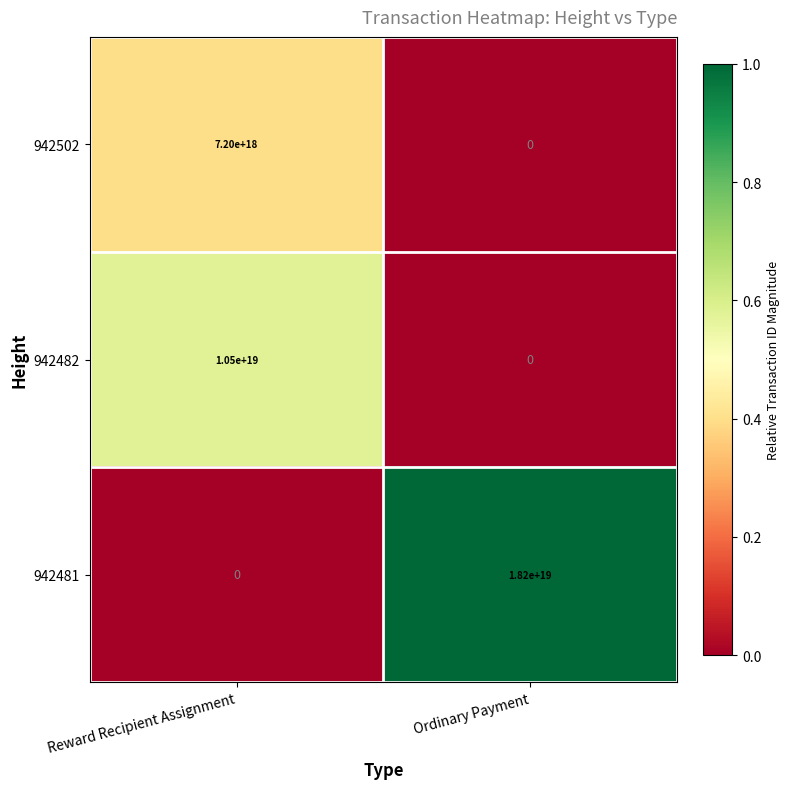

True or false: 942502 has a value of 7200000000000000000 at Reward Recipient Assignment.

True